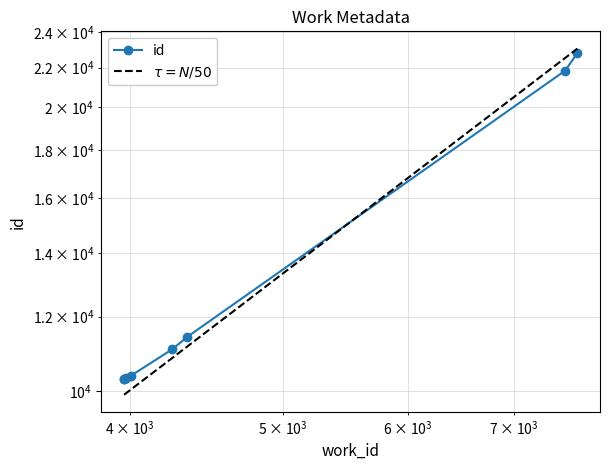

What is the smallest value displayed?

10302